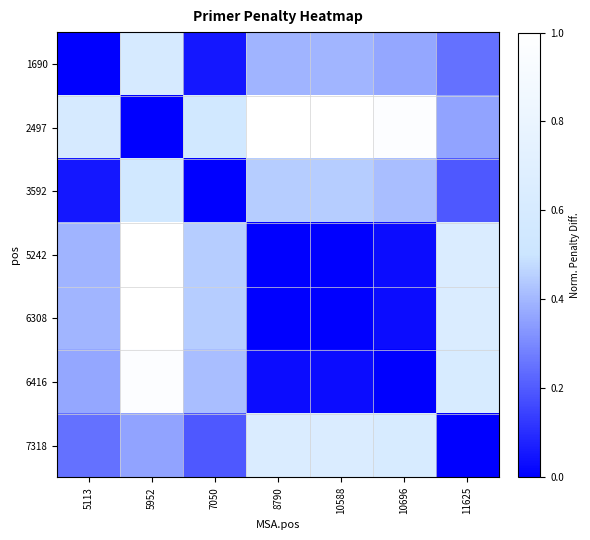

Reading left to right, extract all data points from this chart.

1690: 5113=0.0	5952=0.6	7050=0.1	8790=0.4	10588=0.4	10696=0.4	11625=0.2
2497: 5113=0.6	5952=0.0	7050=0.6	8790=1.0	10588=1.0	10696=1.0	11625=0.4
3592: 5113=0.1	5952=0.6	7050=0.0	8790=0.4	10588=0.4	10696=0.4	11625=0.2
5242: 5113=0.4	5952=1.0	7050=0.4	8790=0.0	10588=0.0	10696=0.0	11625=0.6
6308: 5113=0.4	5952=1.0	7050=0.4	8790=0.0	10588=0.0	10696=0.0	11625=0.6
6416: 5113=0.4	5952=1.0	7050=0.4	8790=0.0	10588=0.0	10696=0.0	11625=0.6
7318: 5113=0.2	5952=0.4	7050=0.2	8790=0.6	10588=0.6	10696=0.6	11625=0.0